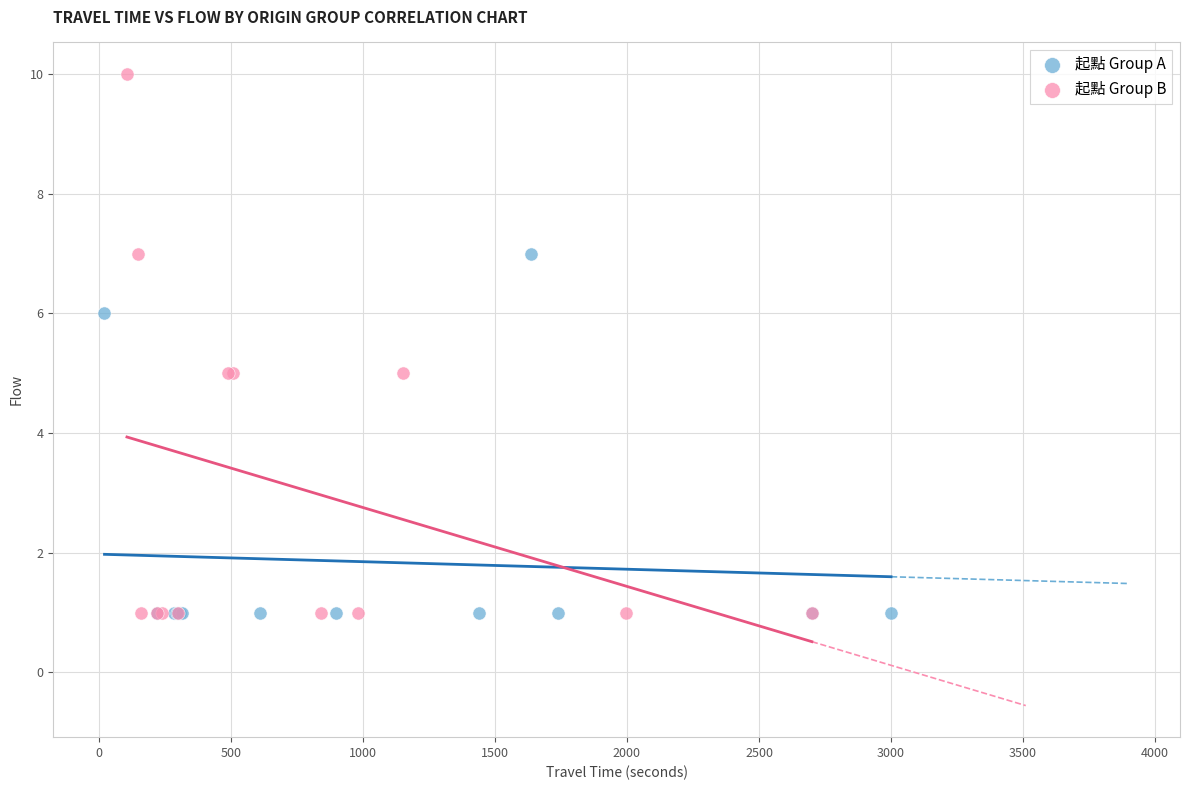

What are all the series names shown in the legend?

起點 Group A, 起點 Group B